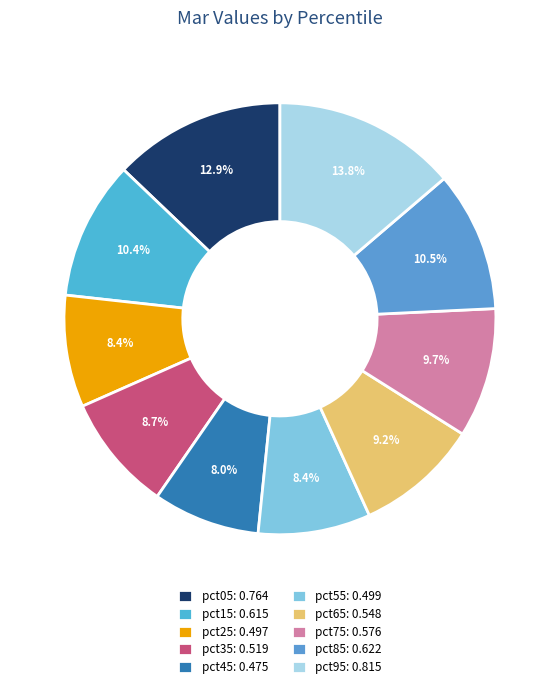

How many segments does this pie chart have?

10